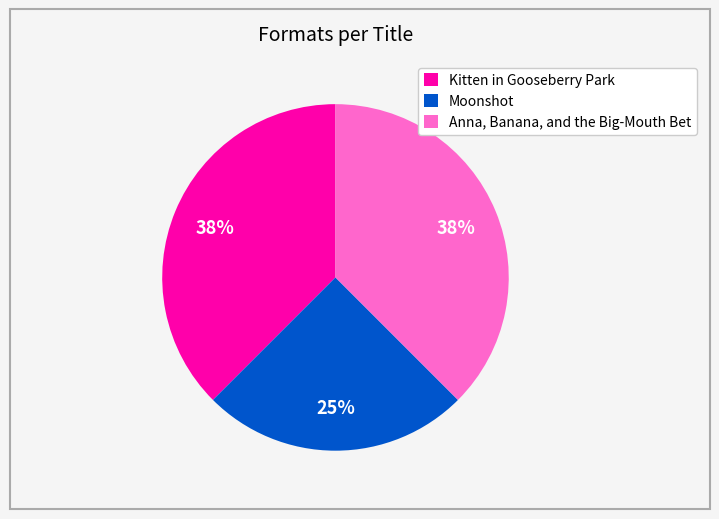

What percentage is the Moonshot slice, to the nearest percent?

25%